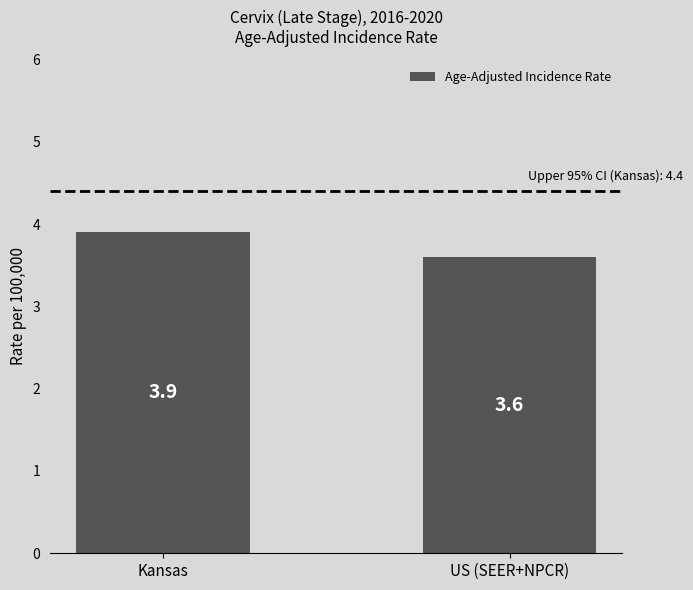

What is the change in value from Kansas to US (SEER+NPCR)?

-0.3